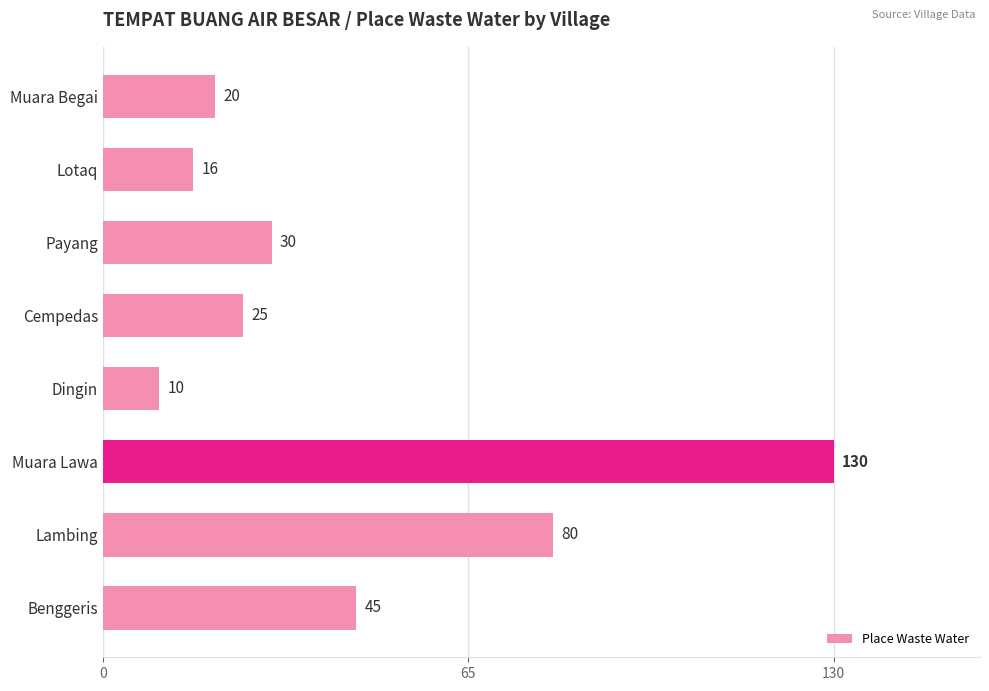

List the labels in order of value, smallest first.

Dingin, Lotaq, Muara Begai, Cempedas, Payang, Benggeris, Lambing, Muara Lawa